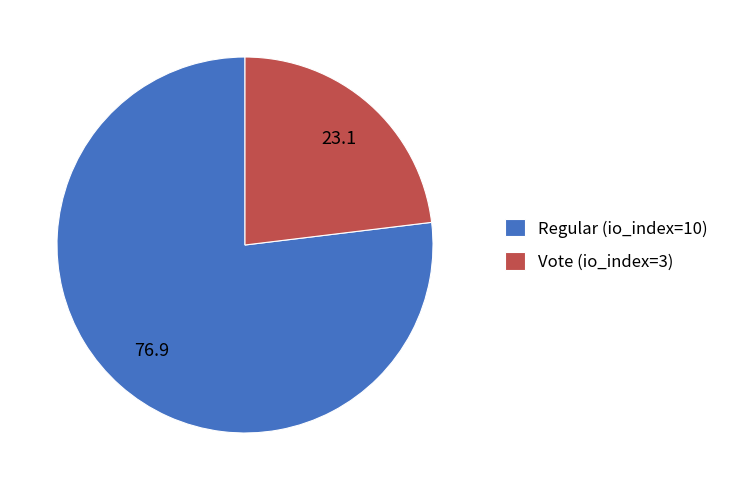

How many segments does this pie chart have?

2